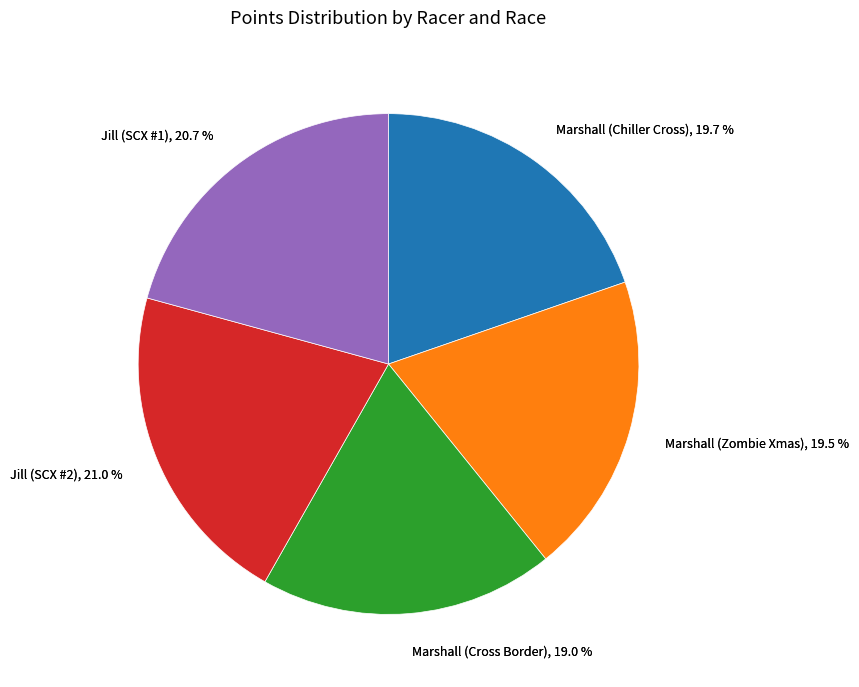

Is Jill (SCX #2) the majority of the pie?

No